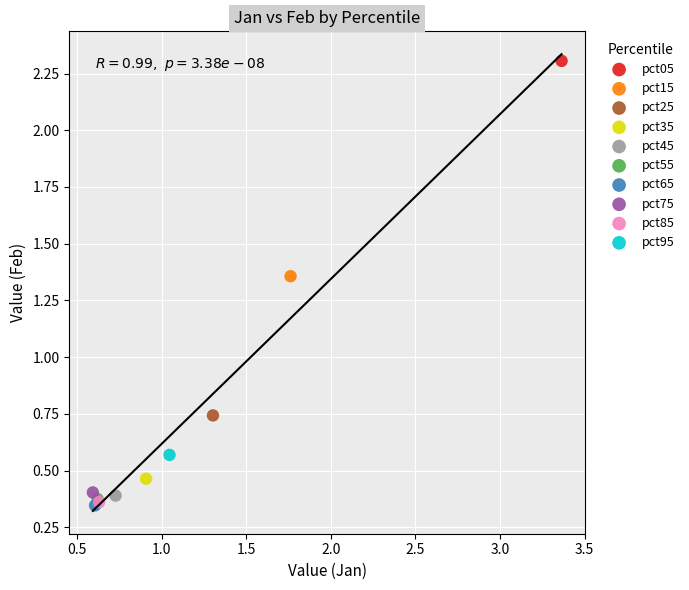

What are all the series names shown in the legend?

pct05, pct15, pct25, pct35, pct45, pct55, pct65, pct75, pct85, pct95